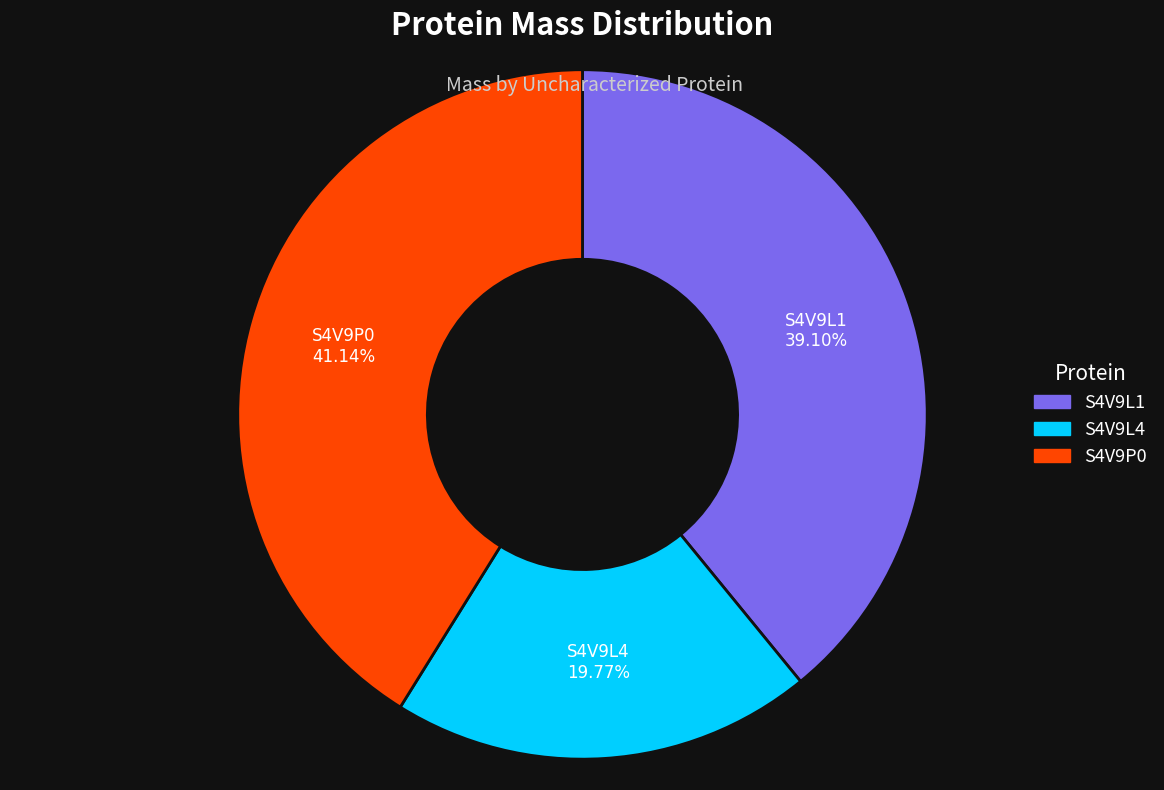

To the nearest percent, what is the difference between the largest and smallest slice percentages?

21%